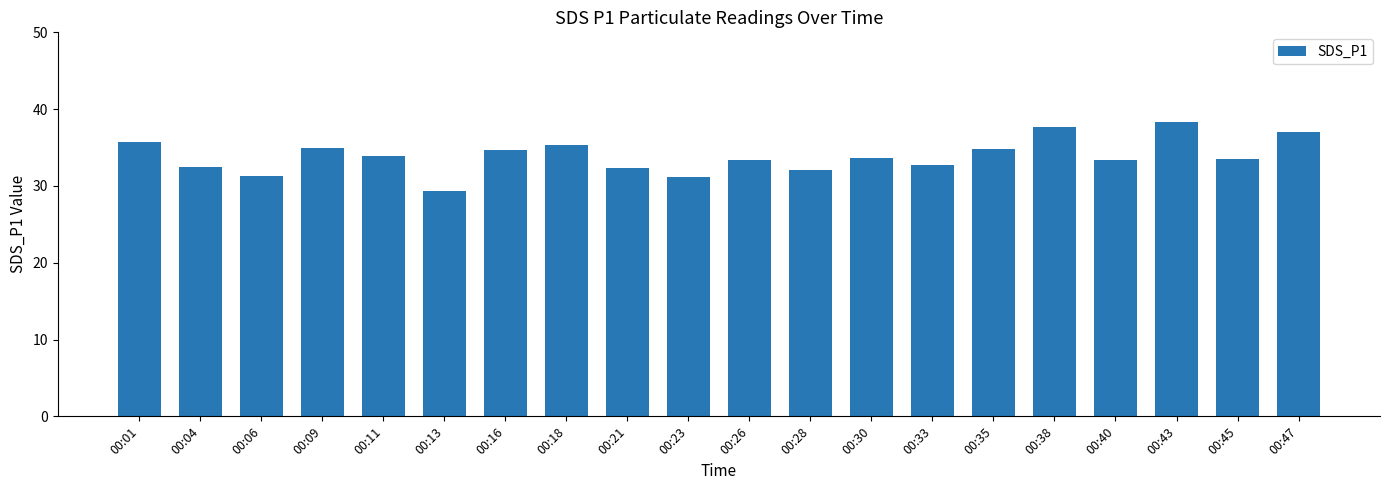

Between 00:23 and 00:13, which is larger?

00:23